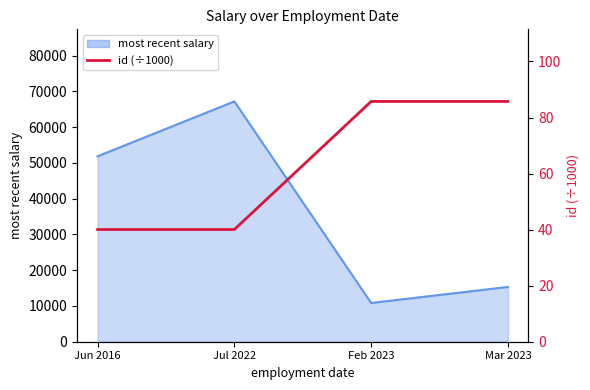

What is the smallest value displayed?

40.0